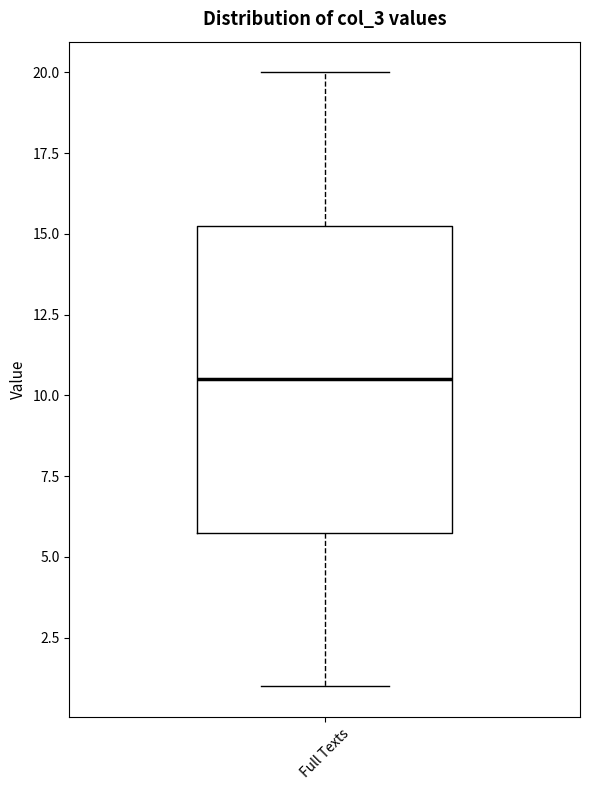

Where is the lower edge of the box for Full Texts on the y-axis? The values are not printed on the chart, so give them approximately, as read against the axis.

6.0